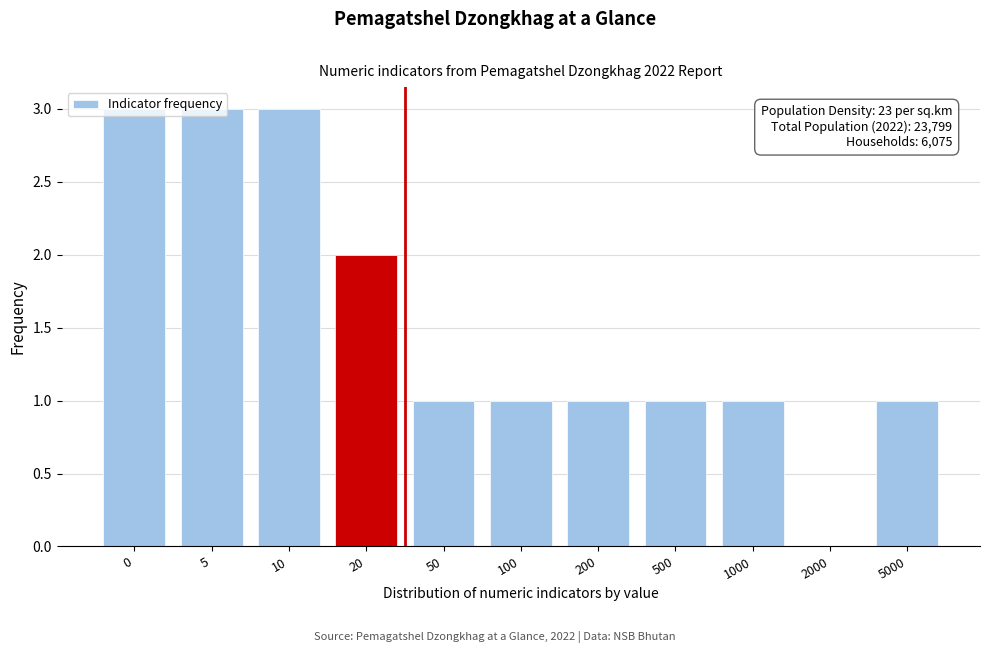

What is the sum of all values?

17